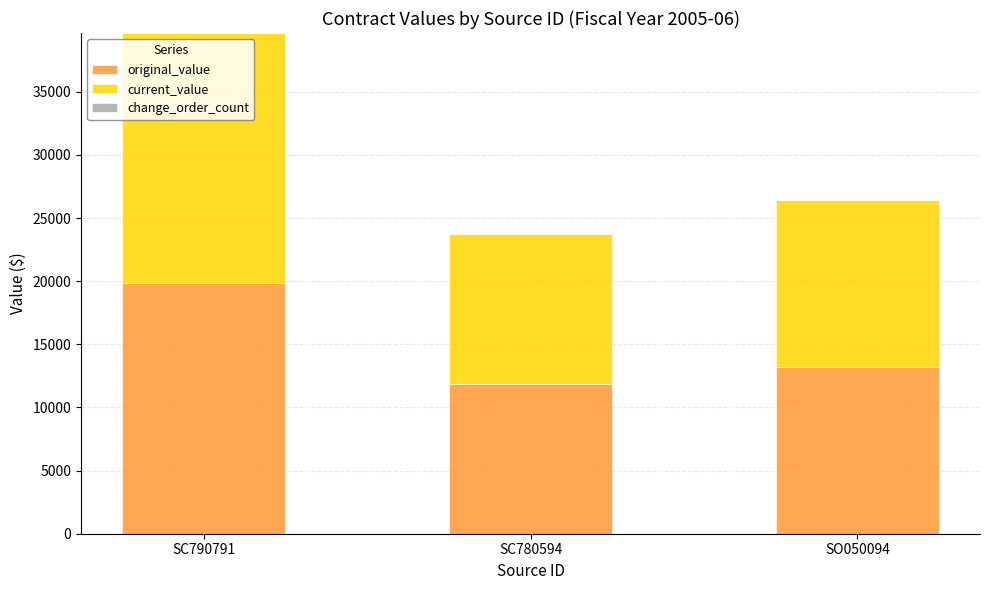

How many data points does each series have?

3